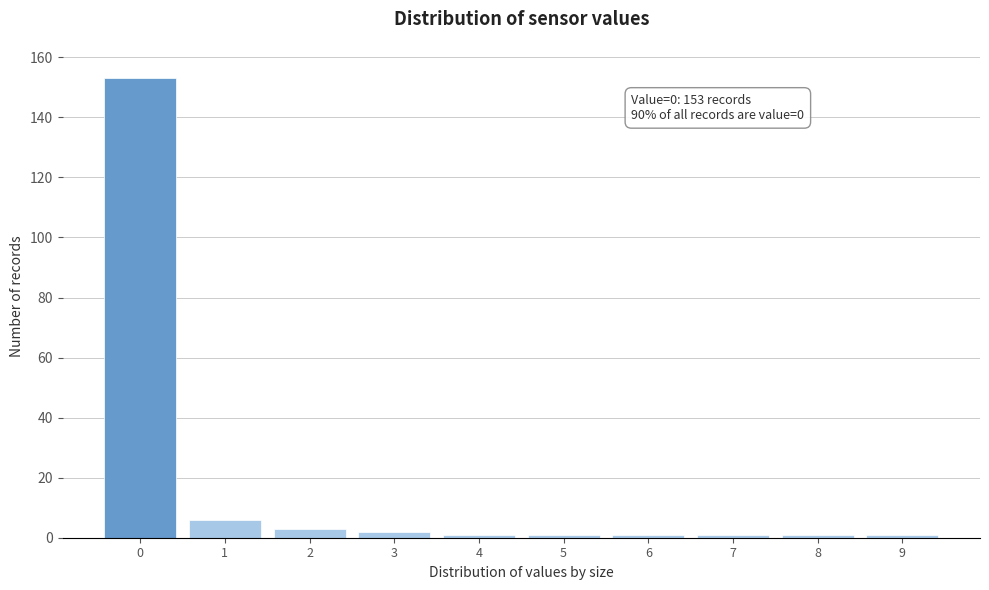

Reading left to right, transcribe all the data shown in this chart.

0=153	1=6	2=3	3=2	4=1	5=1	6=1	7=1	8=1	9=1